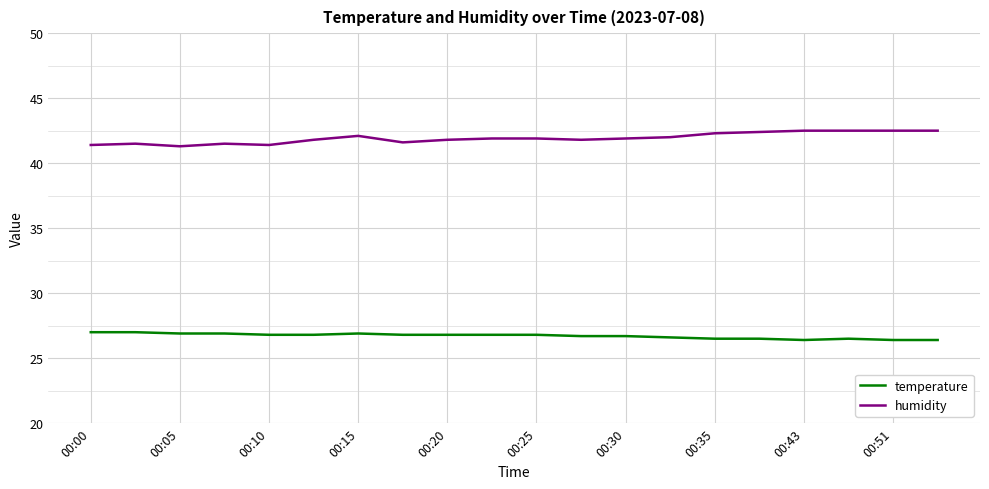

True or false: temperature and humidity cross at least once.

False